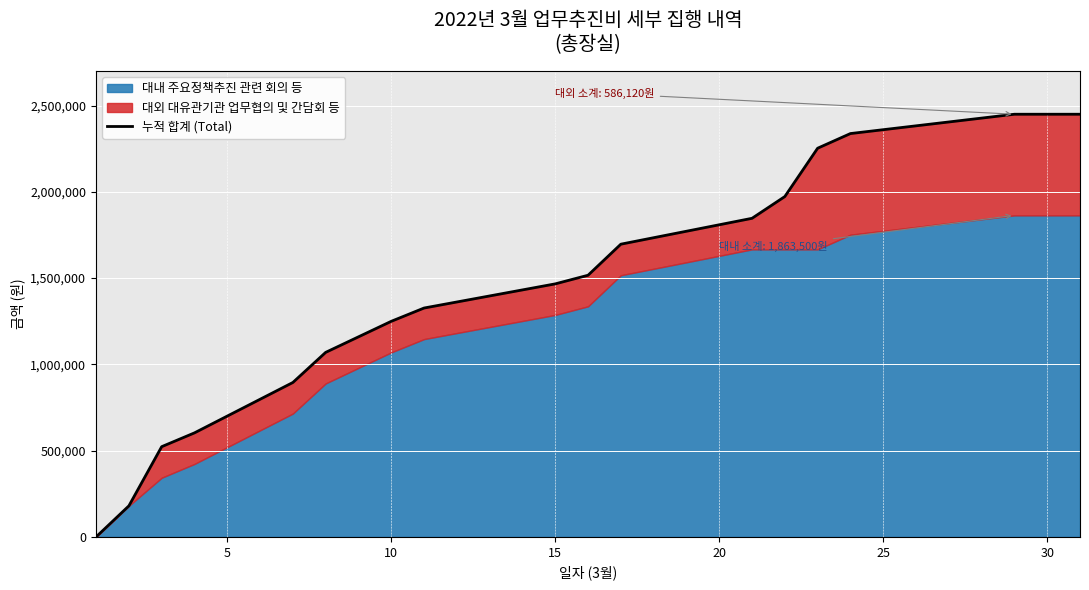

What is the sum of all values?

23834600